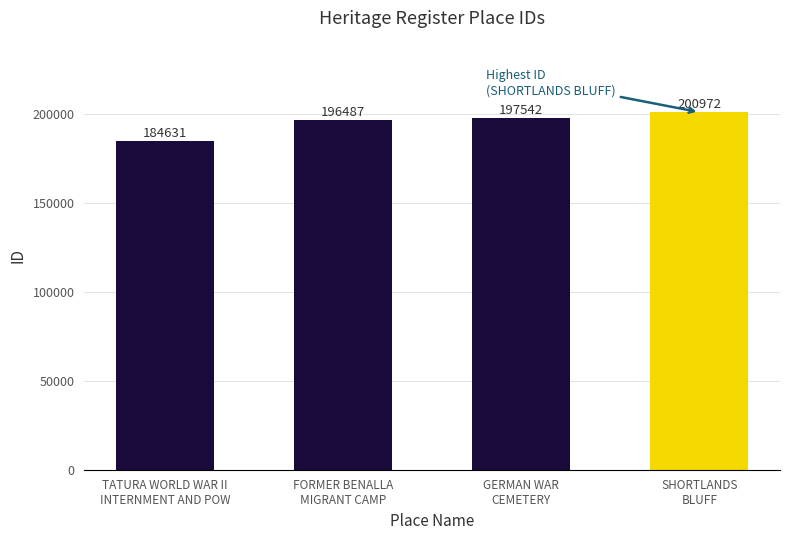

The chart shows a value of 184631 at TATURA WORLD WAR II
INTERNMENT AND POW. True or false?

True